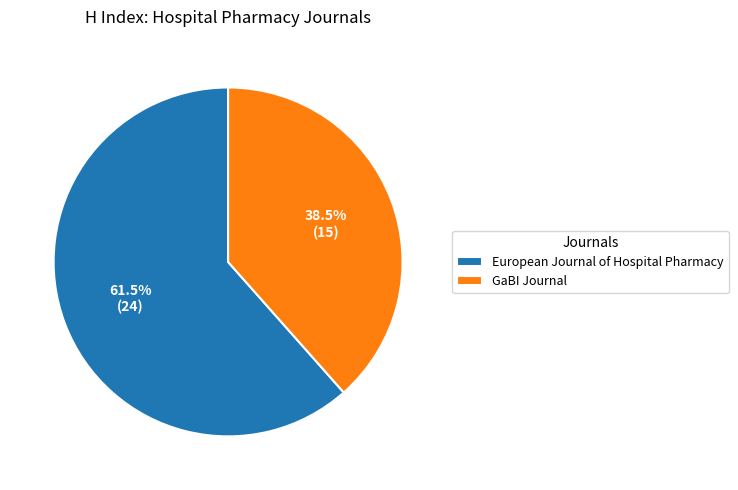

How much of the chart is everything except GaBI Journal?

61.5%